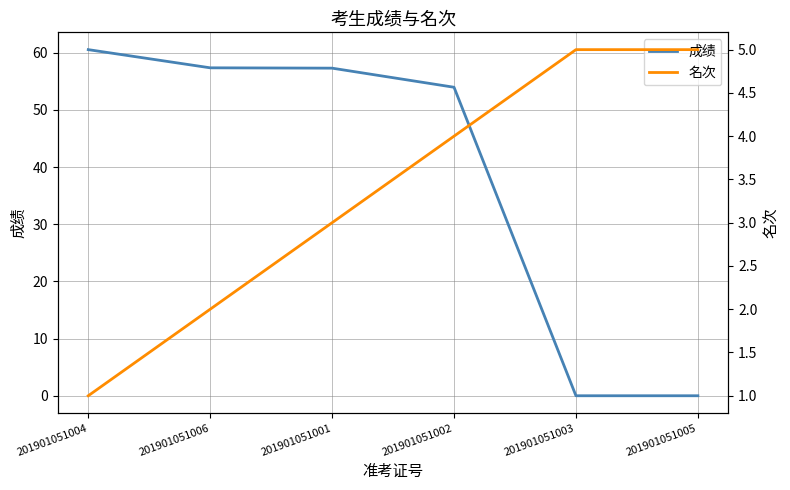

What is the maximum value for 名次?

5.0